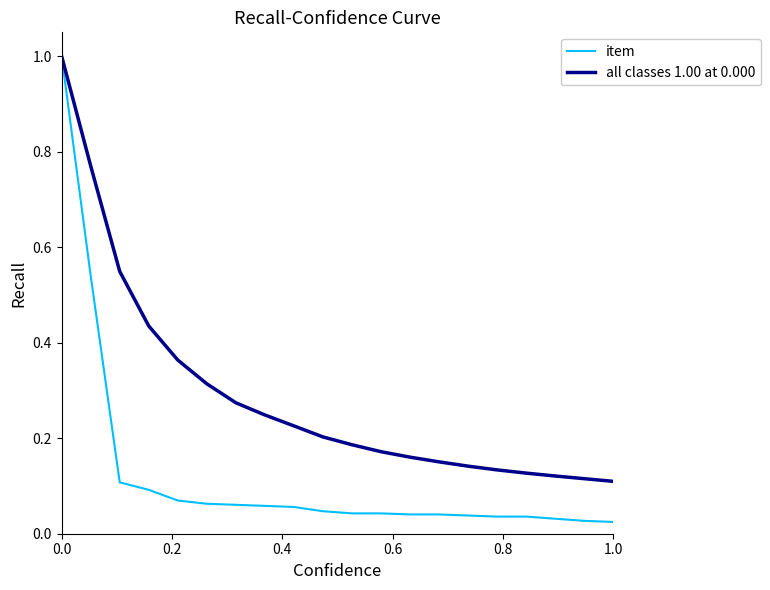

What is the greatest value displayed?

1.0